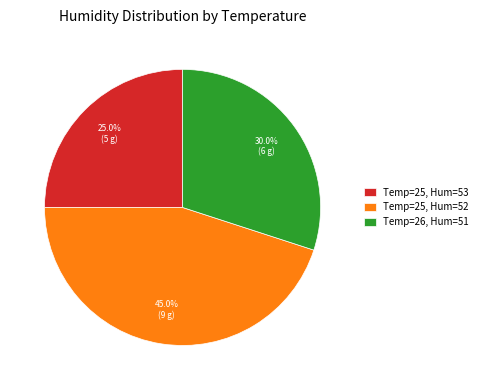

Rank the categories by value from highest to lowest.

Temp=25, Hum=52, Temp=26, Hum=51, Temp=25, Hum=53